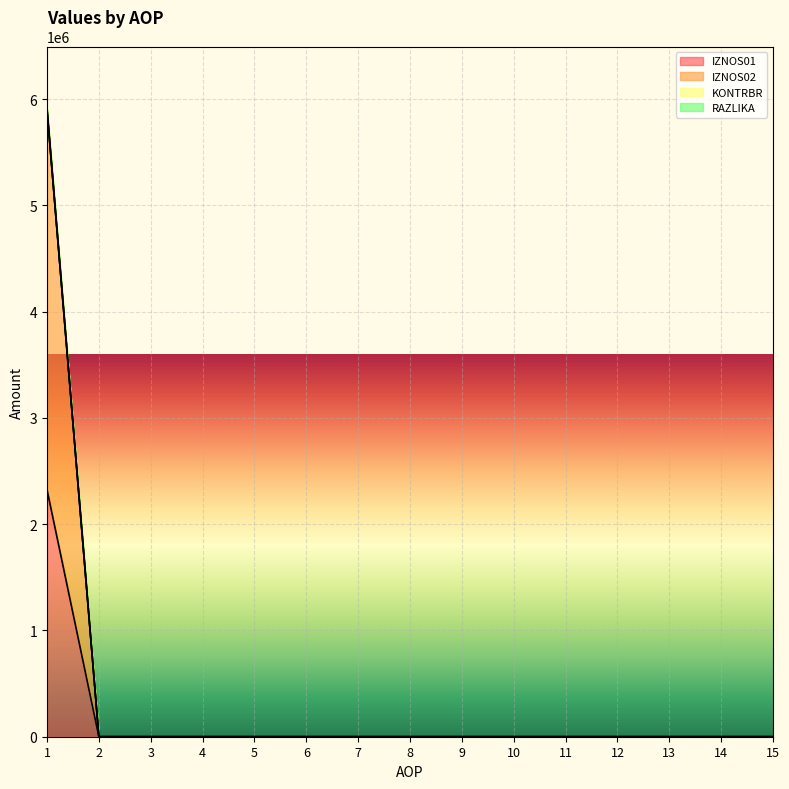

Does the chart display data point markers on the line(s)?

No